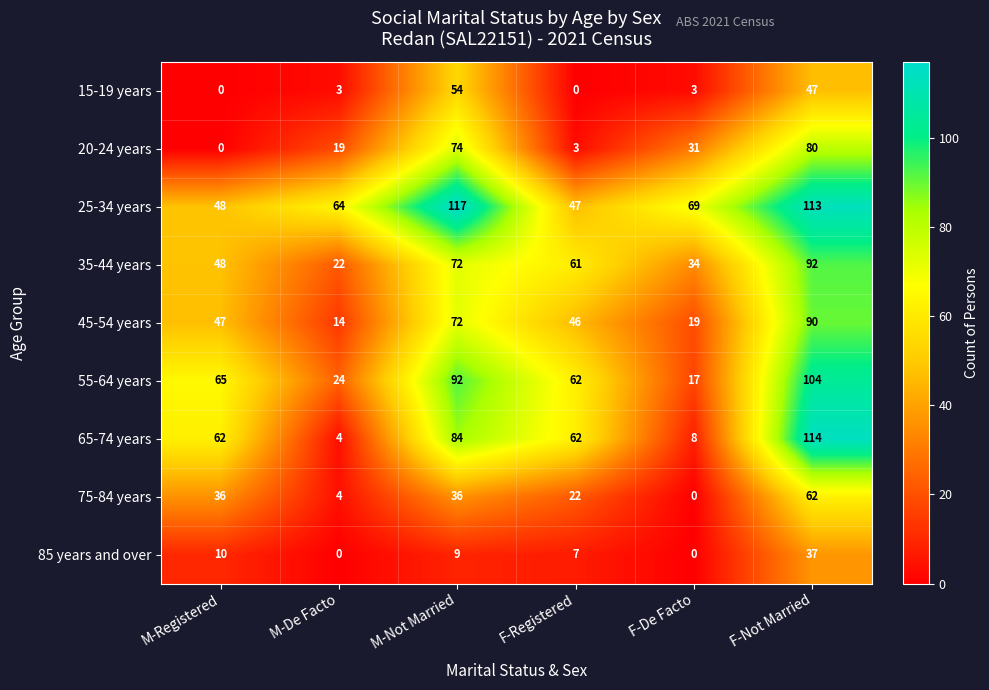

At which label does 20-24 years first exceed 31?

M-Not Married